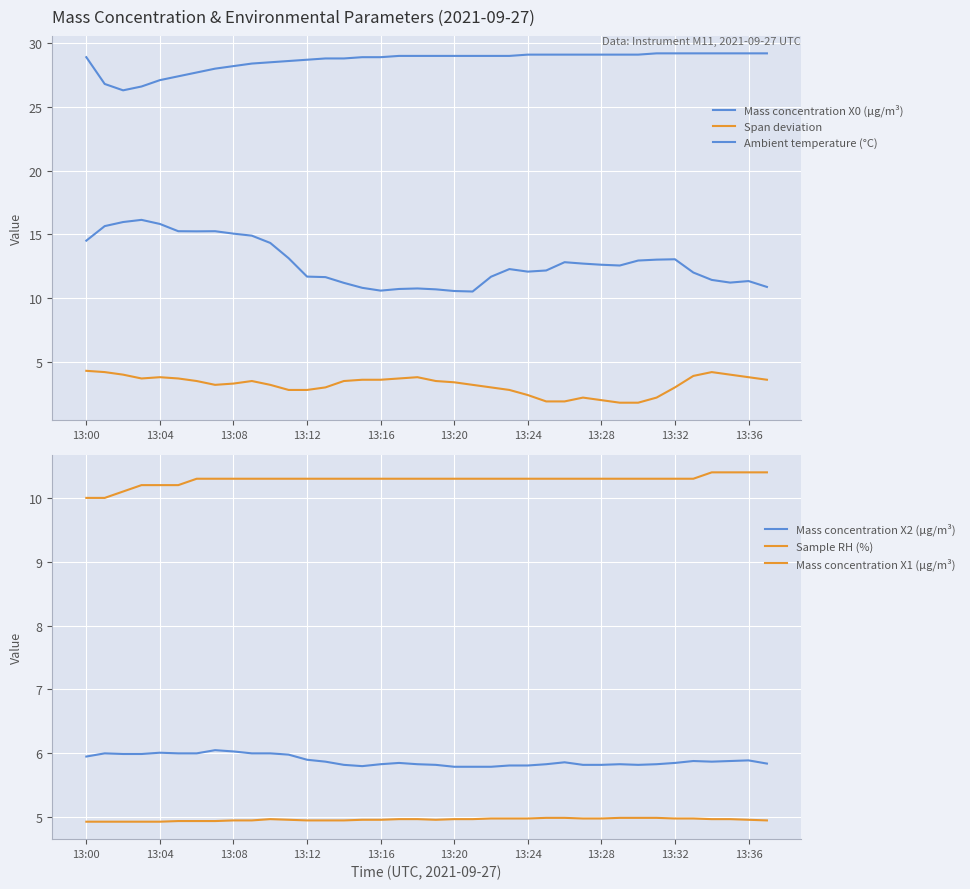

Does the chart display data point markers on the line(s)?

No